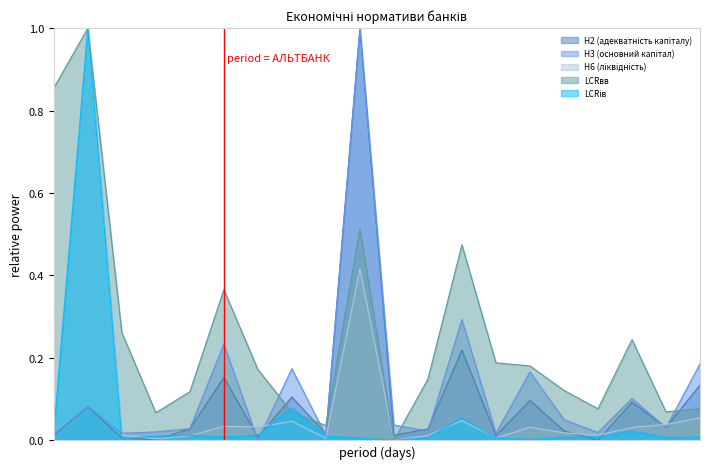

Is the value of LCRів at Укрексімбанк greater than the value of Н6 (ліквідність) at Полікомбанк?

No